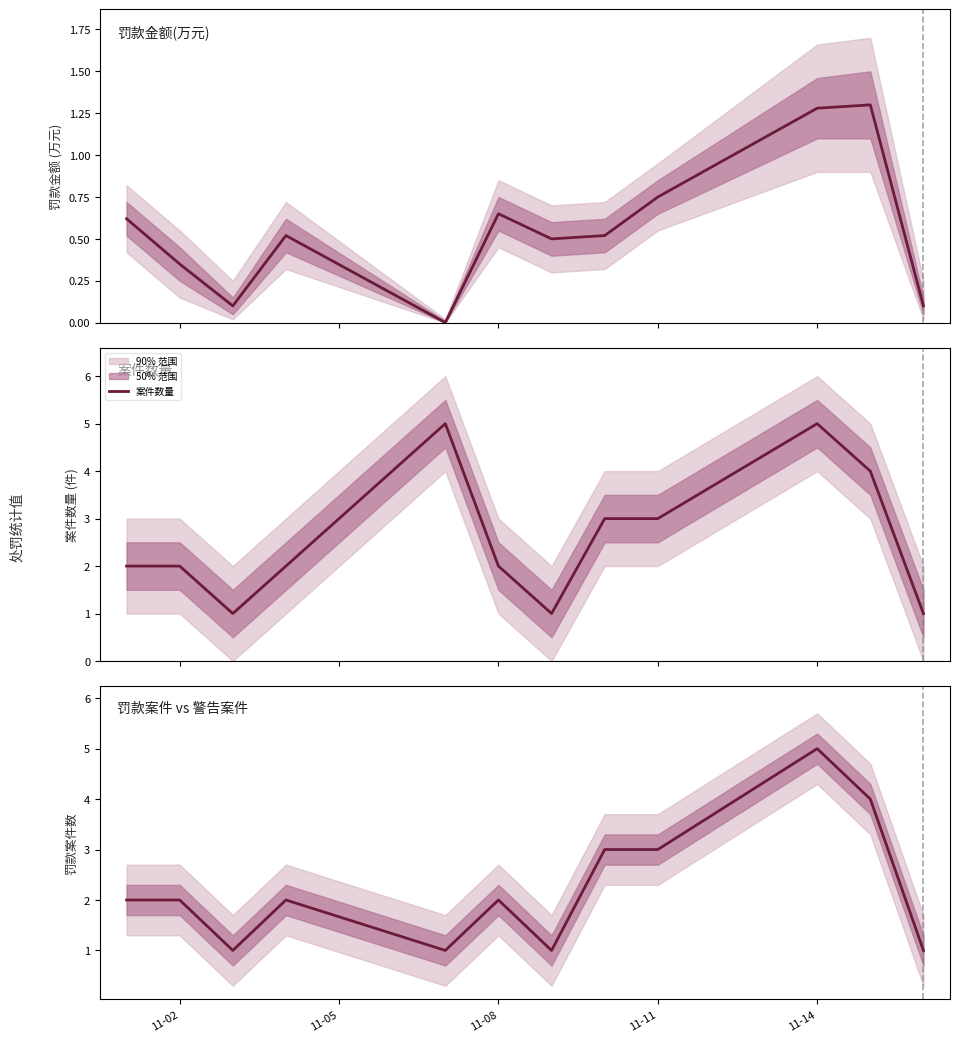

How many lines are shown in the chart?

3